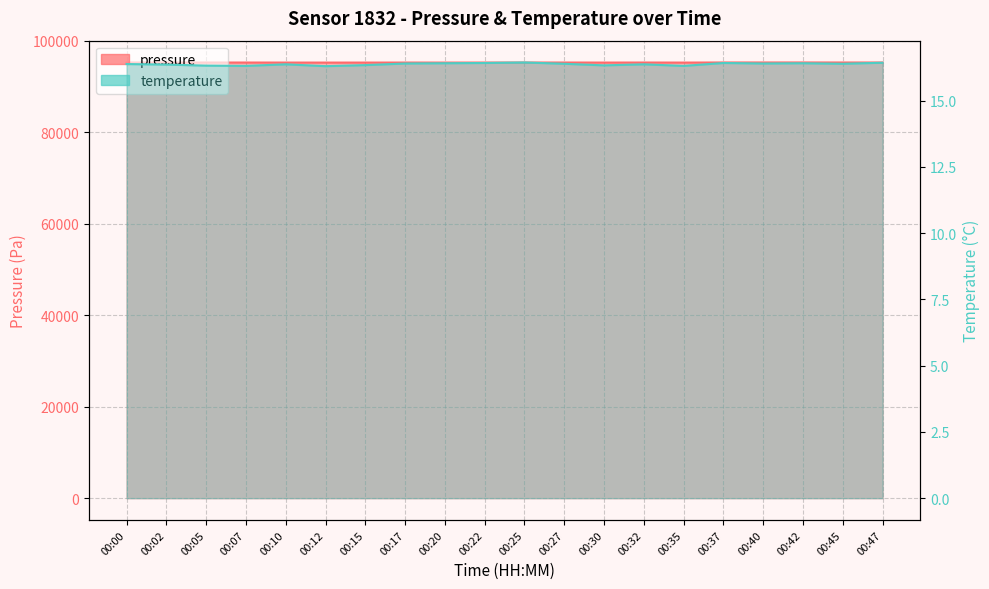

Is it true that temperature equals 16.3 at 00:15?

True